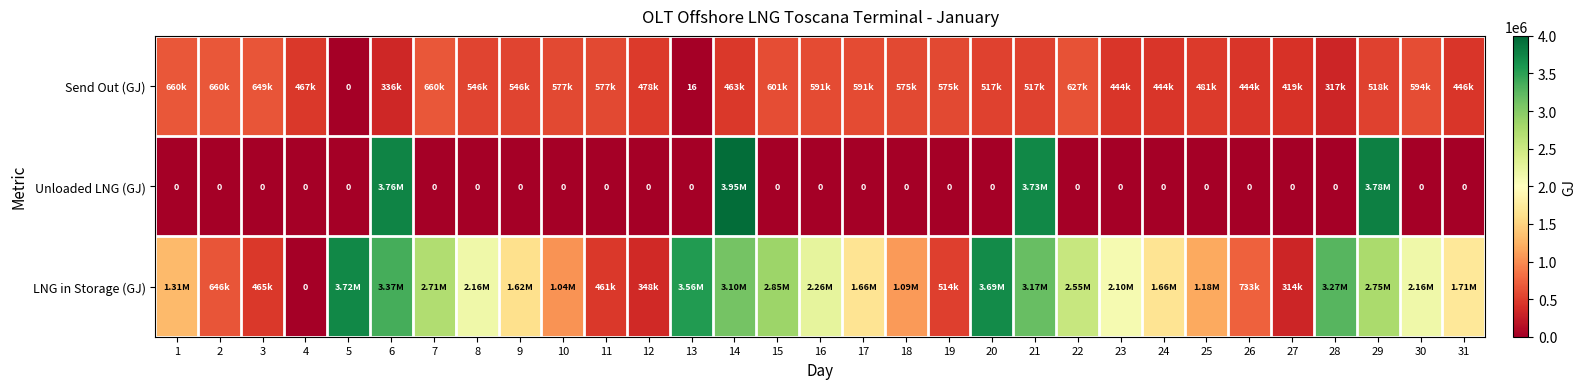

Is the value of Unloaded LNG (GJ) at 19 greater than the value of LNG in Storage (GJ) at 13?

No